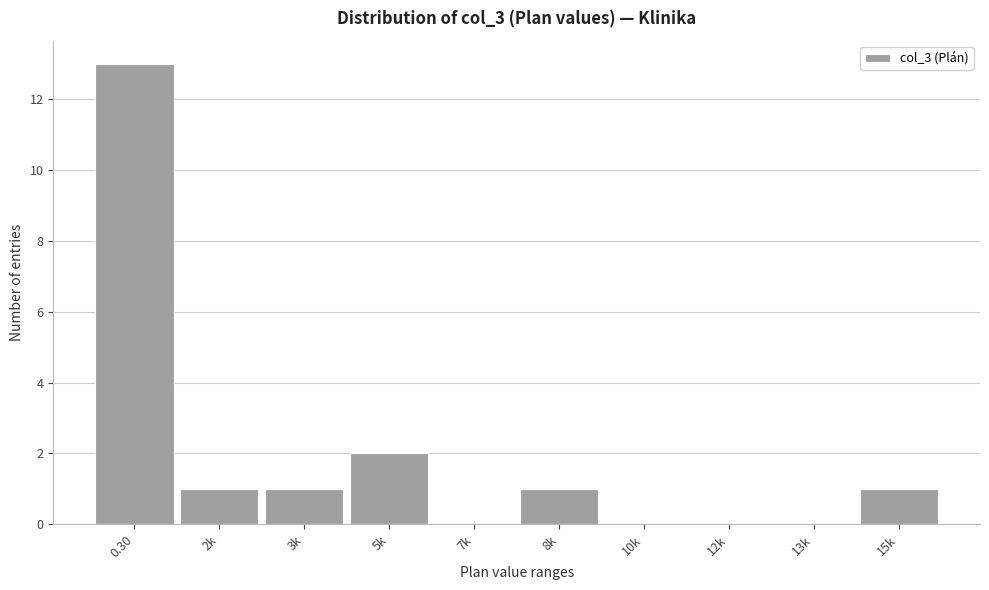

Reading left to right, list all the values displayed in this chart.

0.30=13	2k=1	3k=1	5k=2	7k=0	8k=1	10k=0	12k=0	13k=0	15k=1